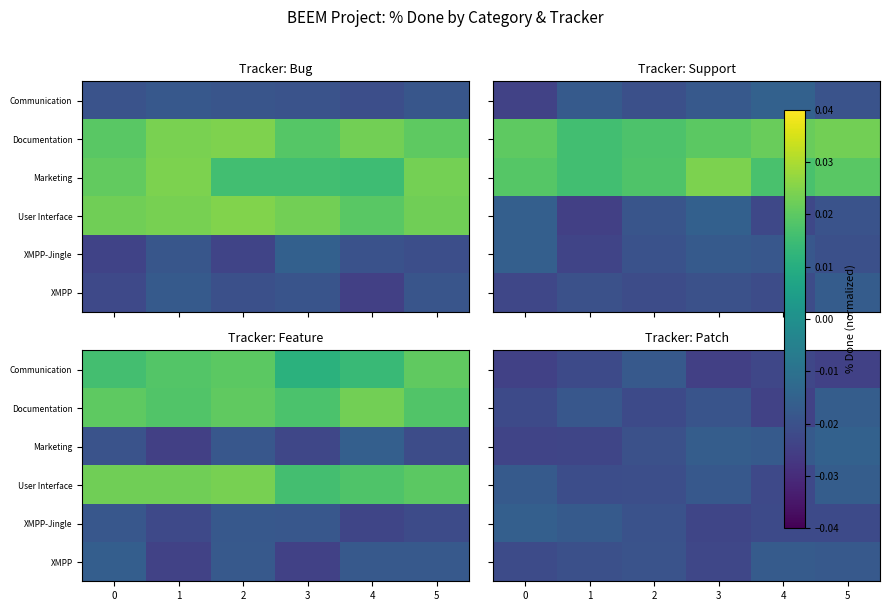

Rank the series at 0 from highest to lowest value.

row_4, row_3, row_5, row_1, row_2, row_0